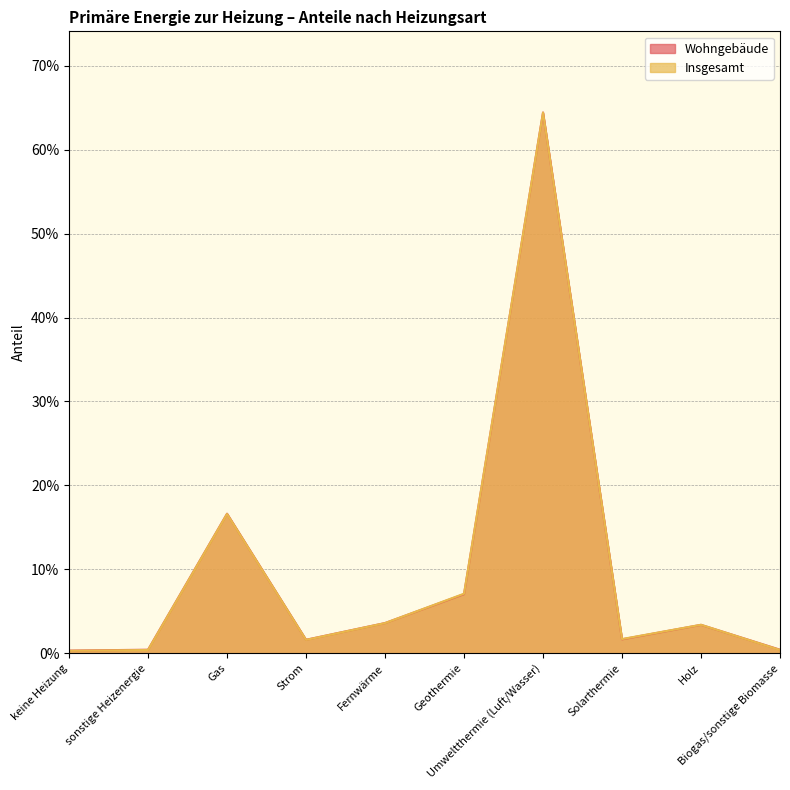

True or false: Wohngebäude has a value of 0.0 at Holz.

True